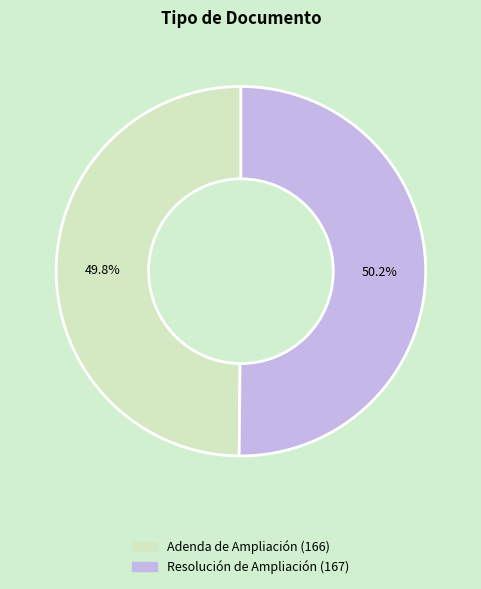

Is it true that Adenda de Ampliación is 50% of the pie?

True